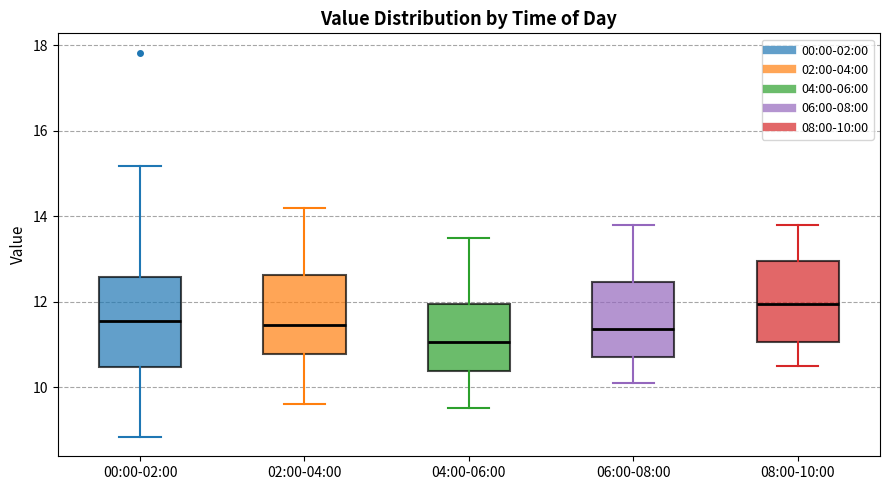

Where is the lower edge of the box for 08:00-10:00 on the y-axis? The values are not printed on the chart, so give them approximately, as read against the axis.

11.0